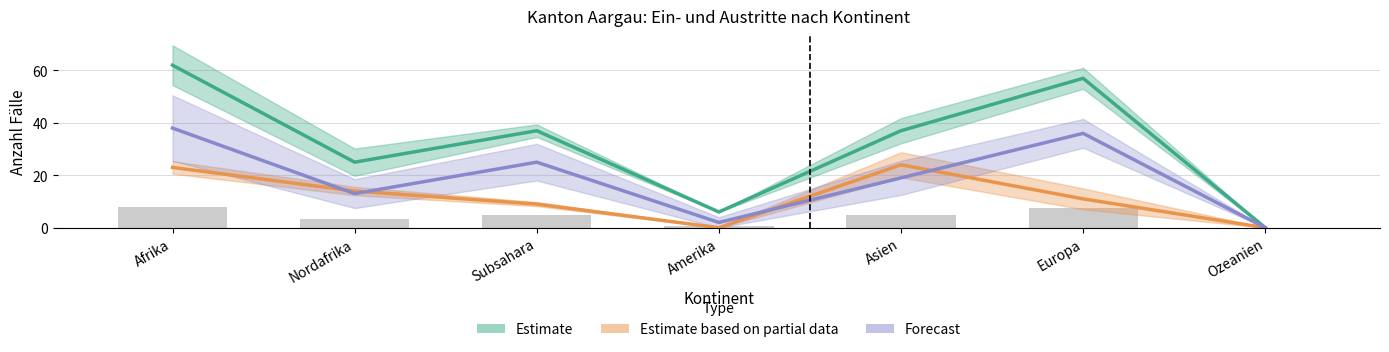

What is the greatest value displayed?

62